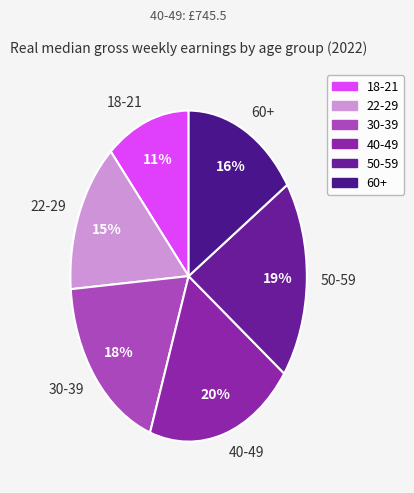

Is it true that 60+ is 16% of the pie?

True